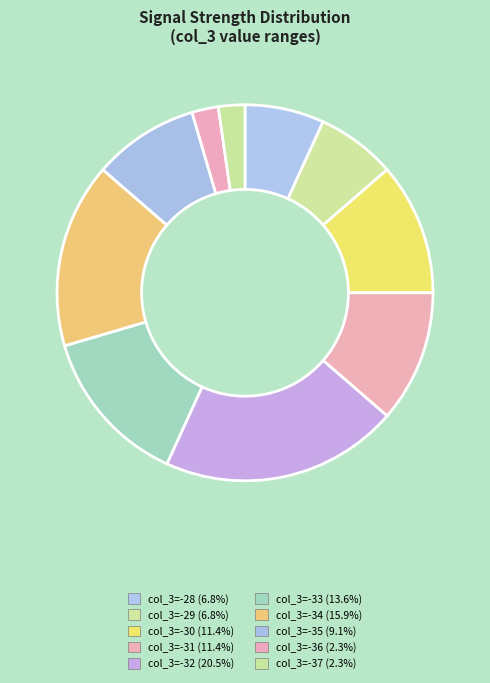

Count the number of slices in the pie.

10